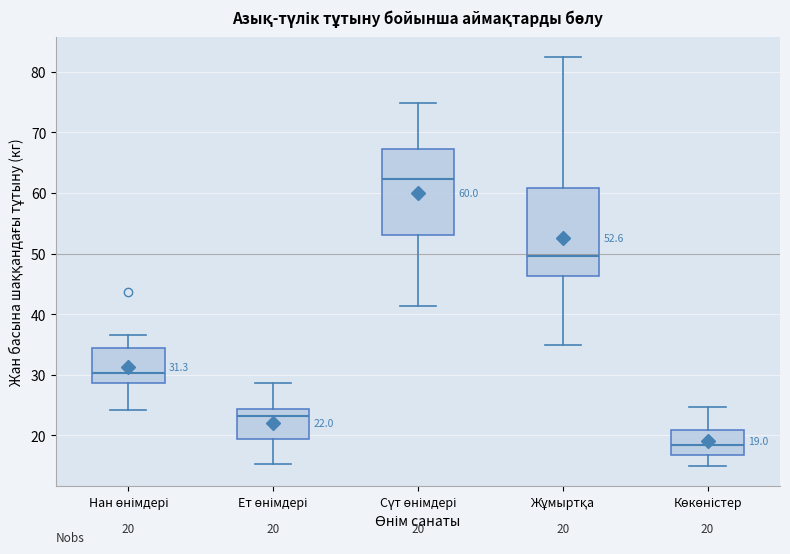

Which box has the highest median line?

Сүт өнімдері